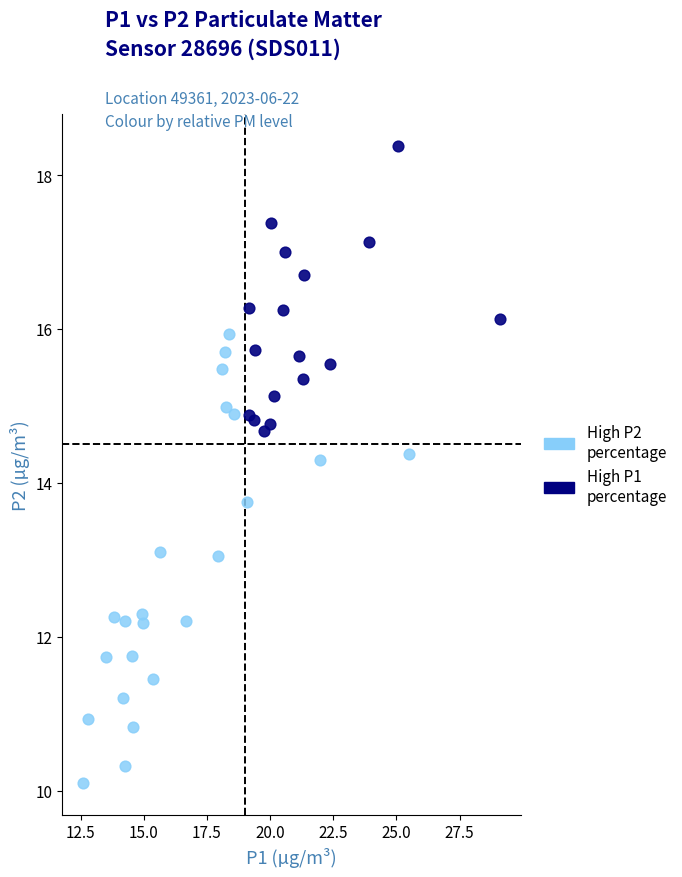

Which series reaches the maximum Y coordinate?

High P1 percentage